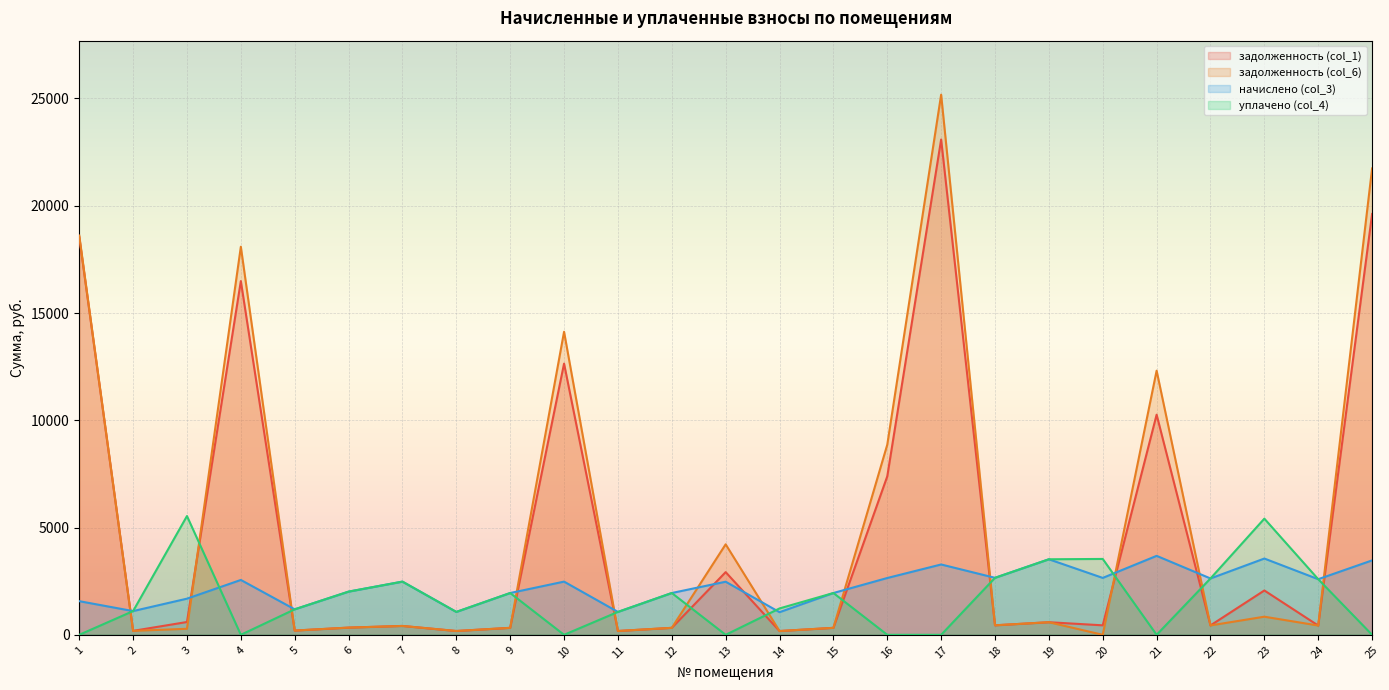

Does the chart display data point markers on the line(s)?

No